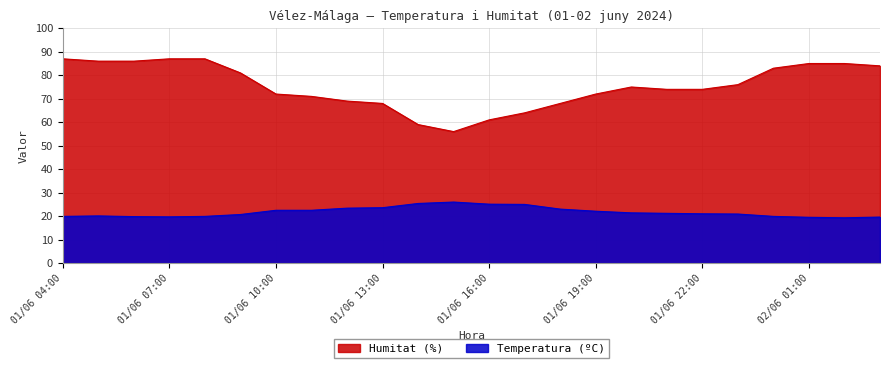

List the series in order of their overall mean, lowest first.

Temperatura (ºC), Humitat (%)